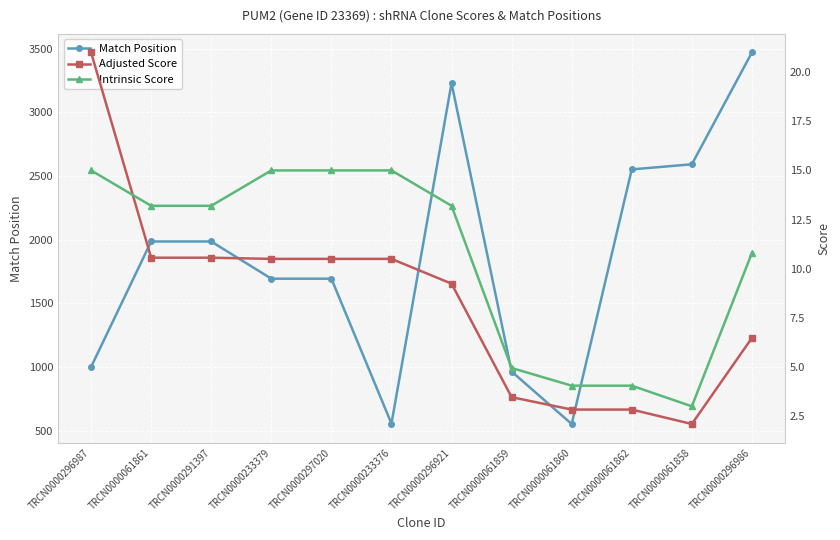

What is the sum of the Match Position values at TRCN0000233376 and TRCN0000296987?

1557